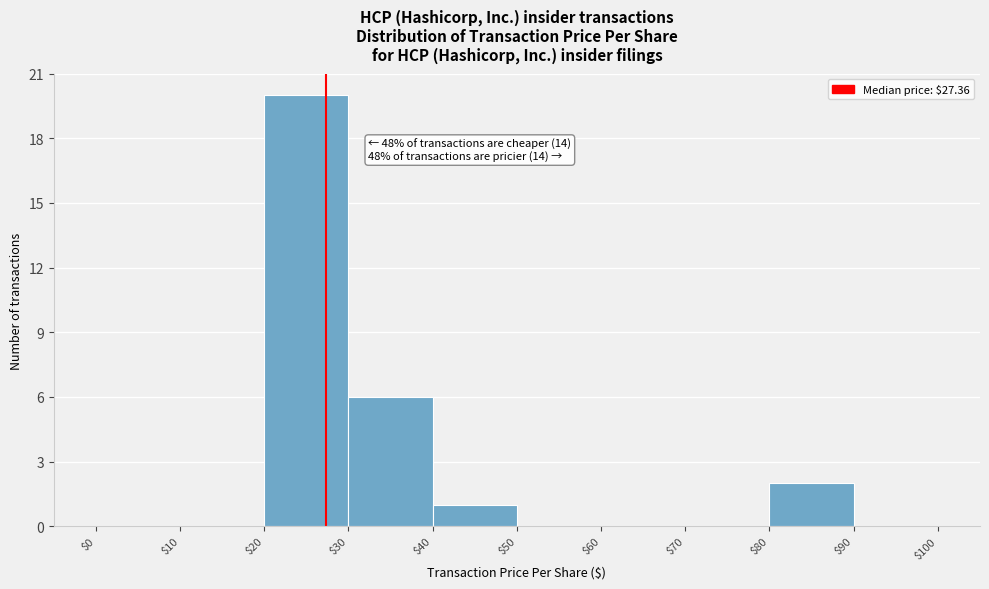

Over which range of the x-axis is the bar tallest?

$20 to $30